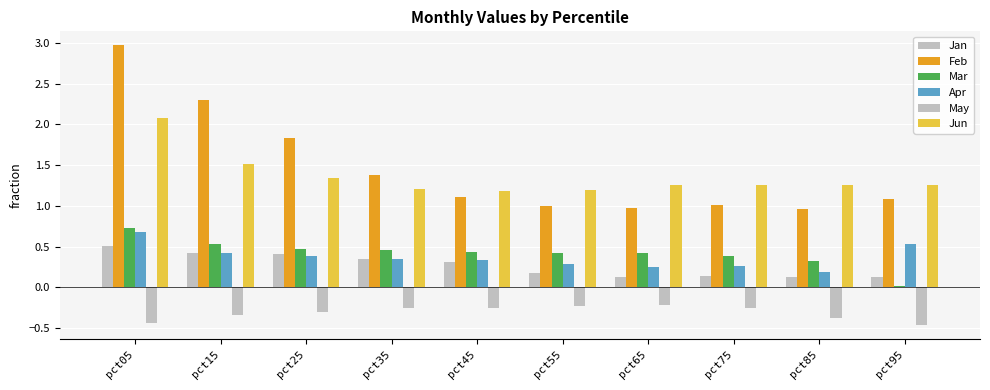

Which series changed the most between pct25 and pct35?

Feb